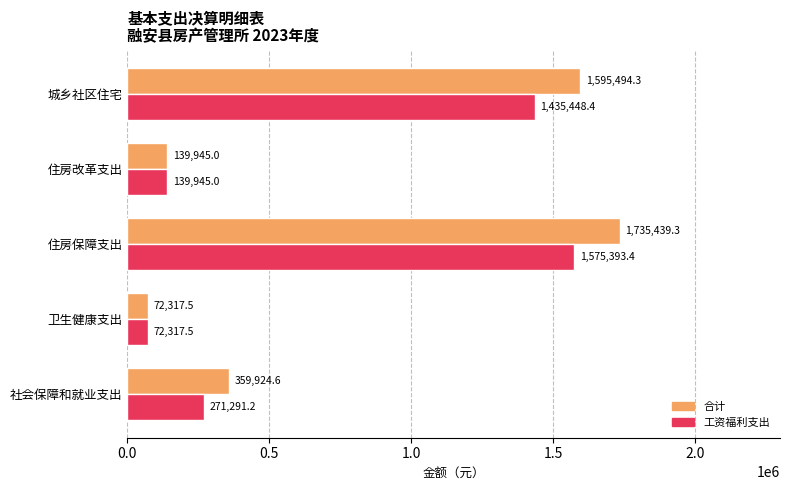

Which category has the highest value across all series?

住房保障支出